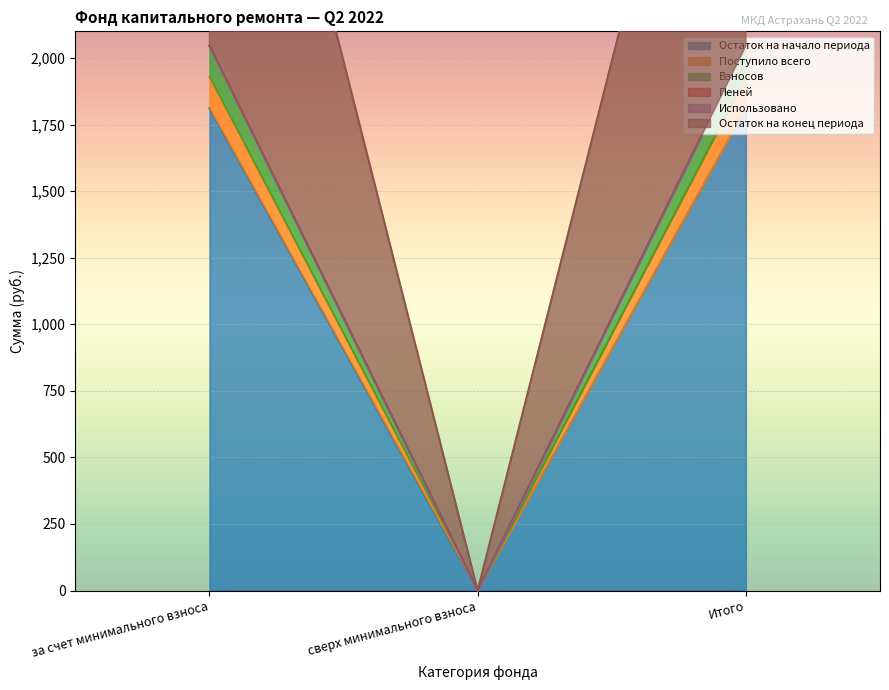

What is the label of the 3rd point from the right?

за счет минимального взноса